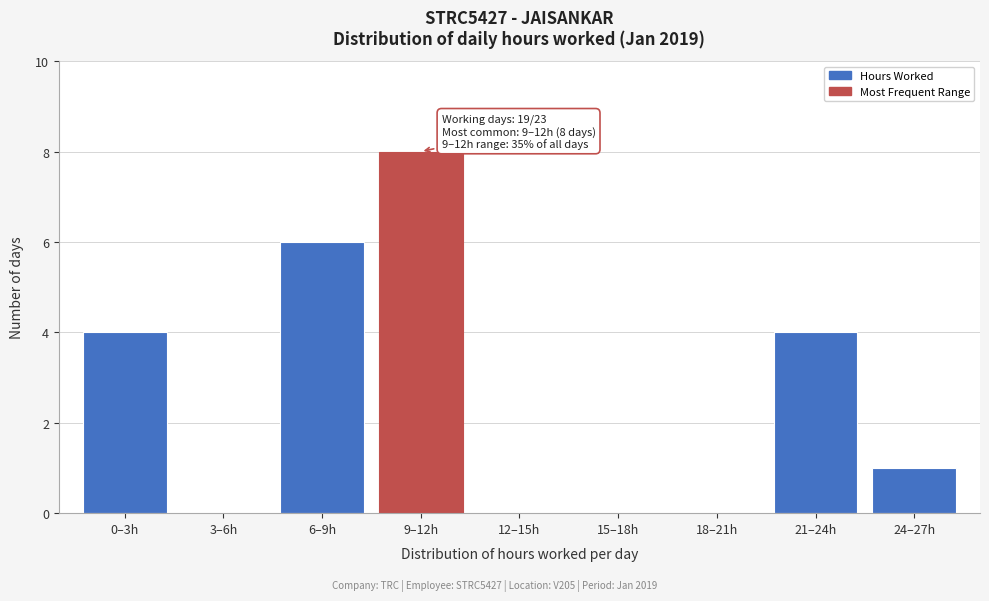

Reading right to left, what are all the values shown in this chart?

24–27h=1	21–24h=4	18–21h=0	15–18h=0	12–15h=0	9–12h=8	6–9h=6	3–6h=0	0–3h=4